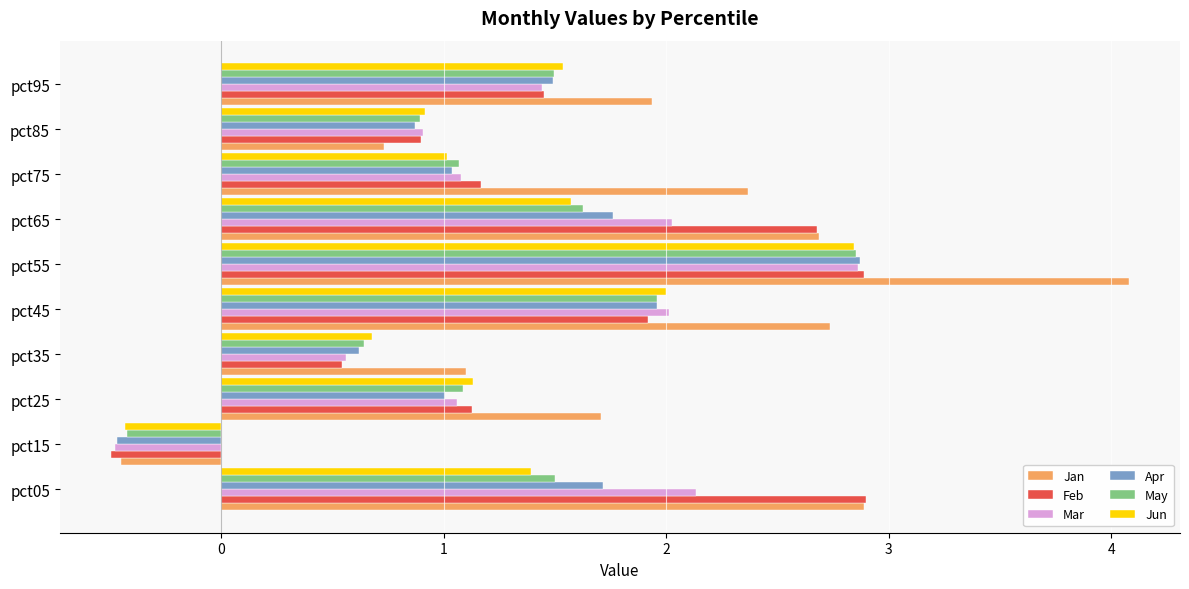

What is the average value of the May series?

1.3